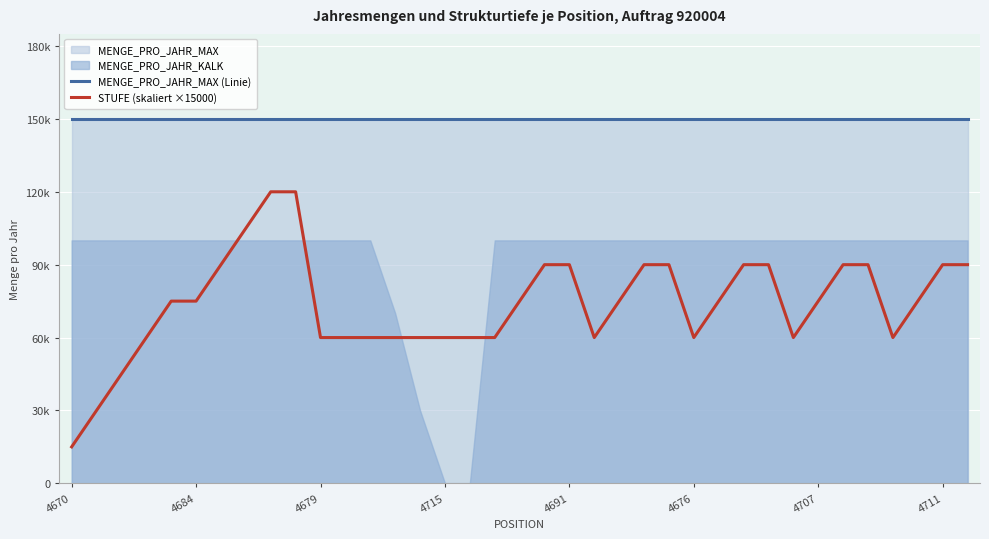

How many categories are shown in the chart?

37